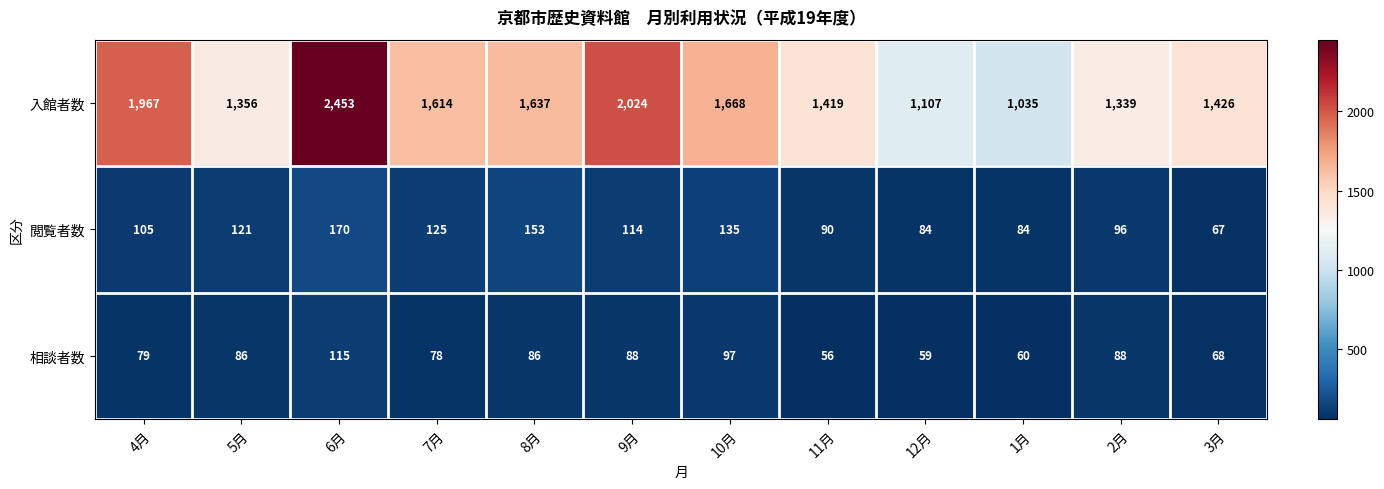

Rank the series by their maximum value, from lowest to highest.

相談者数, 閲覧者数, 入館者数